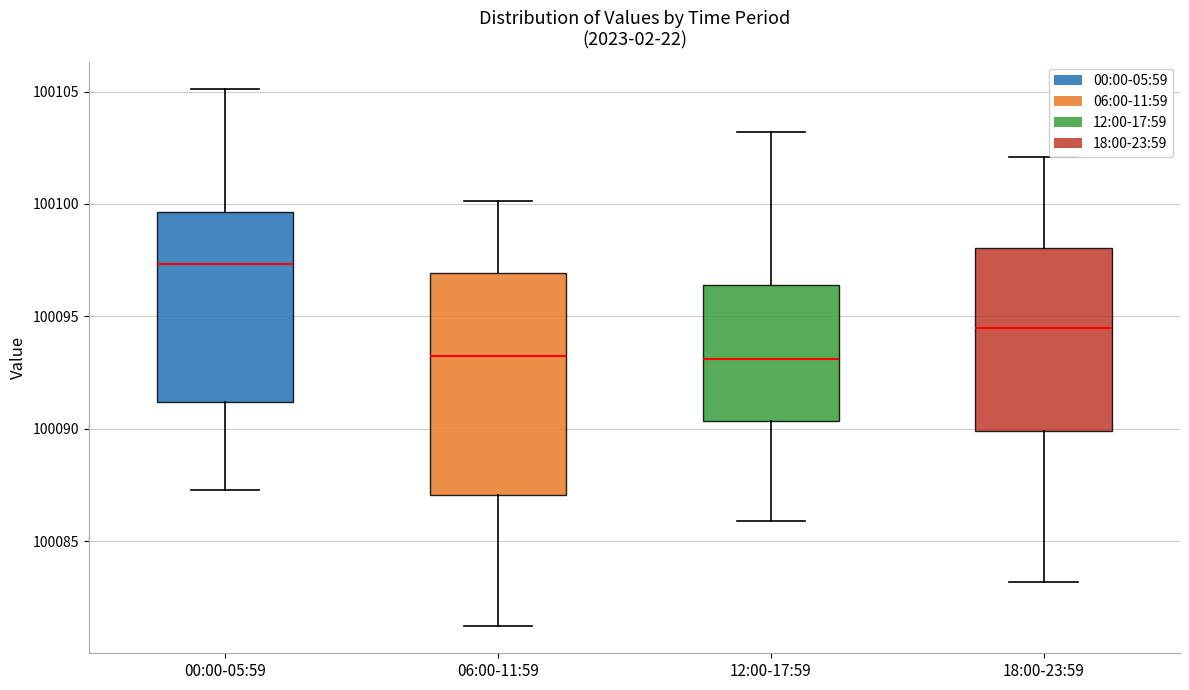

Which box is the tallest, from its lower edge to its upper edge?

06:00-11:59